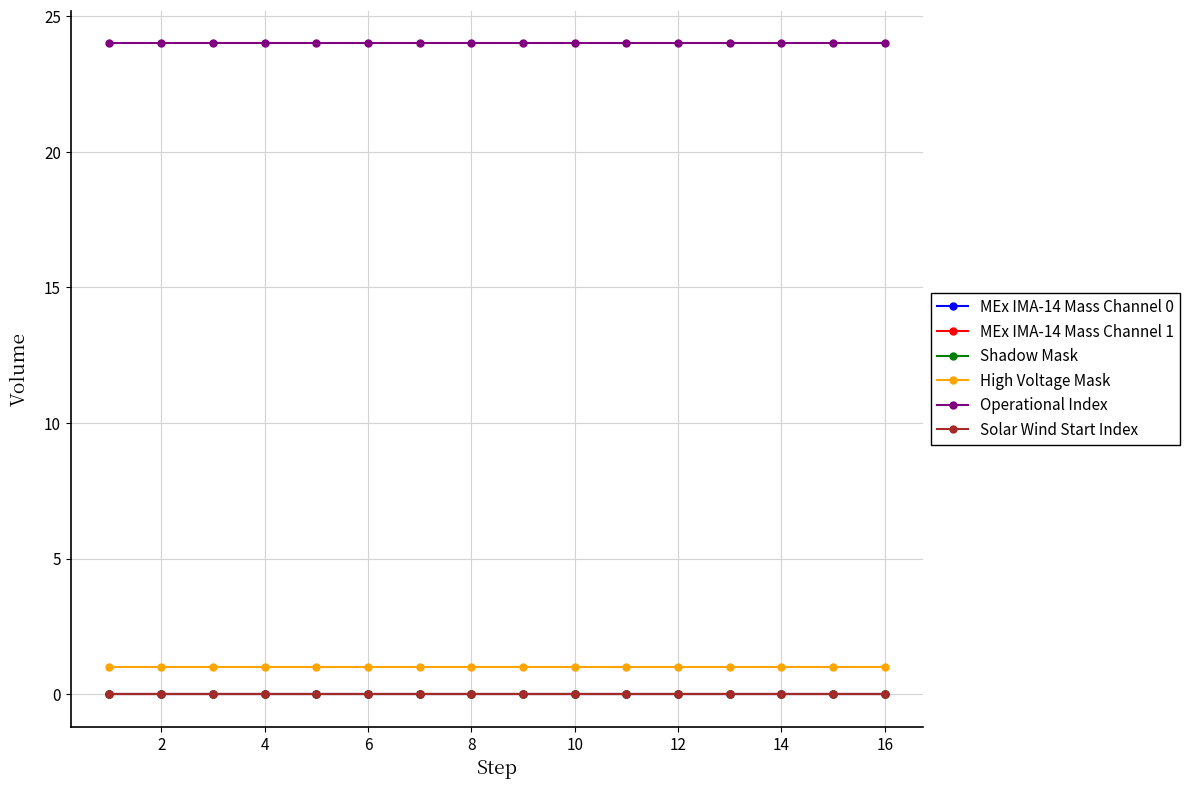

True or false: Operational Index and Shadow Mask cross at least once.

False